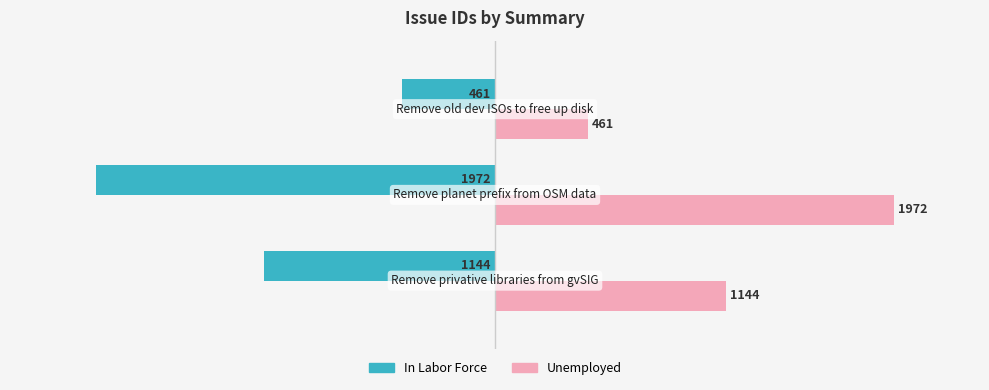

What is the difference between the maximum and second lowest values in the Unemployed series?

828